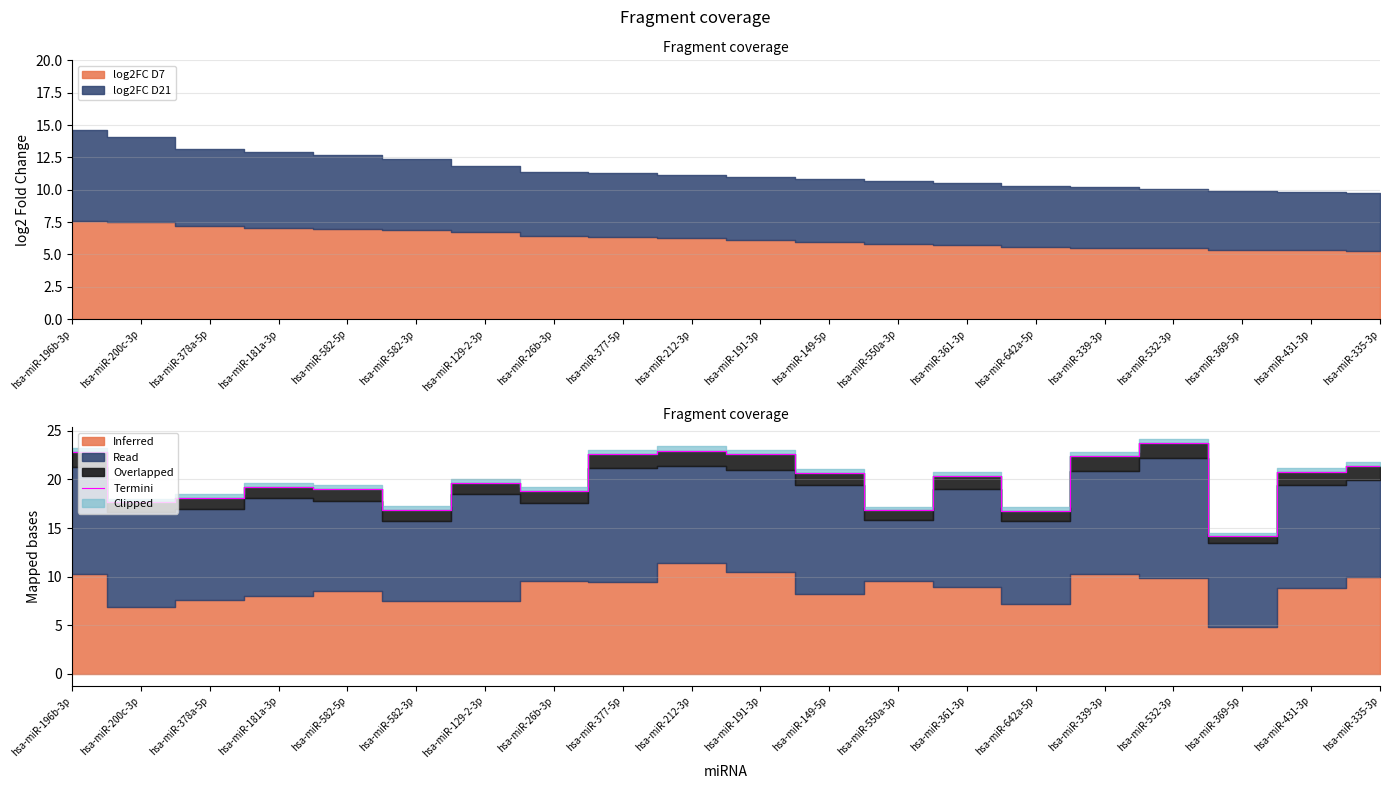

Where is the first local maximum?

hsa-miR-181a-3p